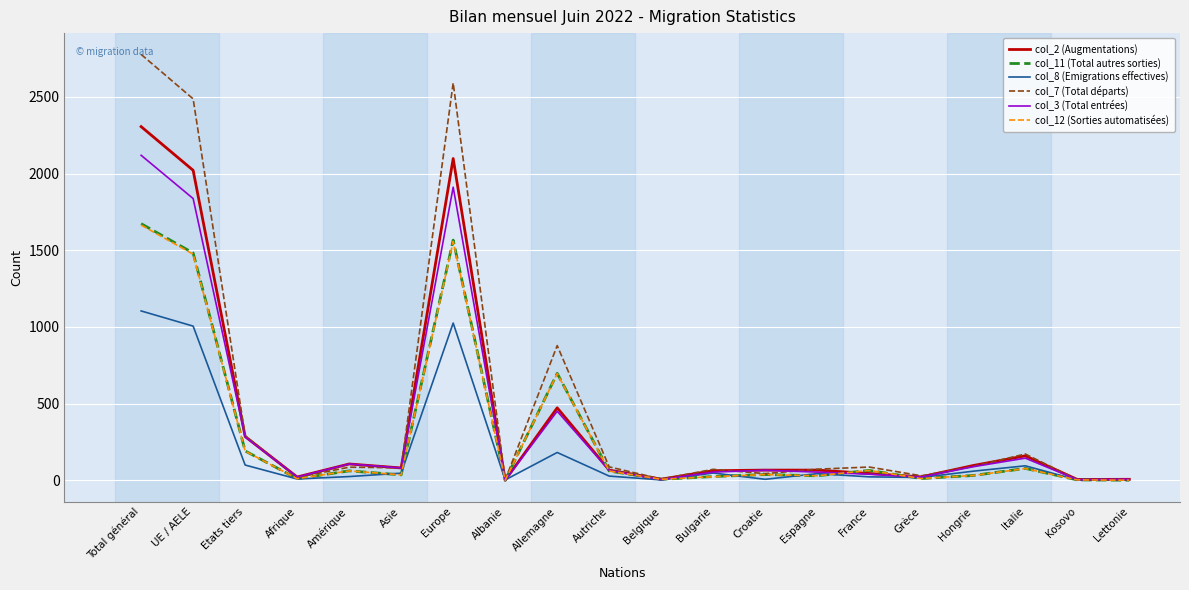

True or false: col_2 (Augmentations) has a value of 472 at Allemagne.

True